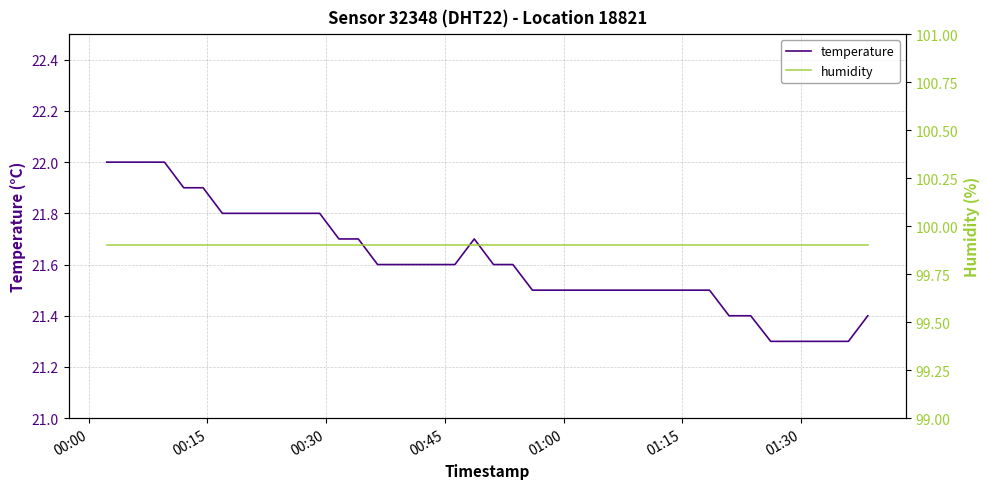

What is the minimum value shown in the chart?

21.3